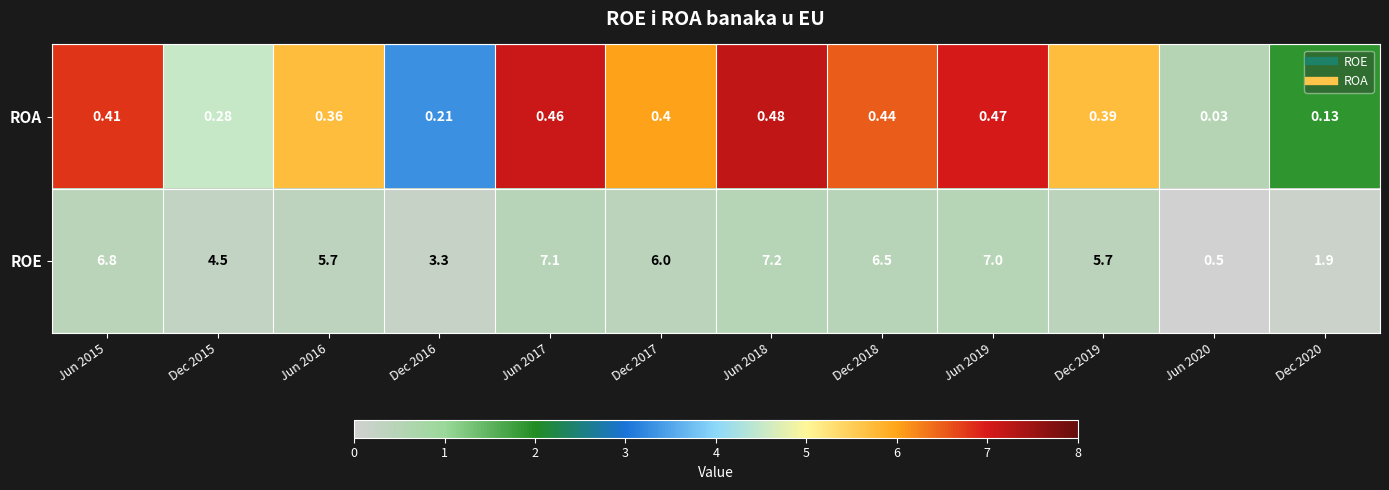

Which series changed the most between Dec 2018 and Jun 2020?

ROE